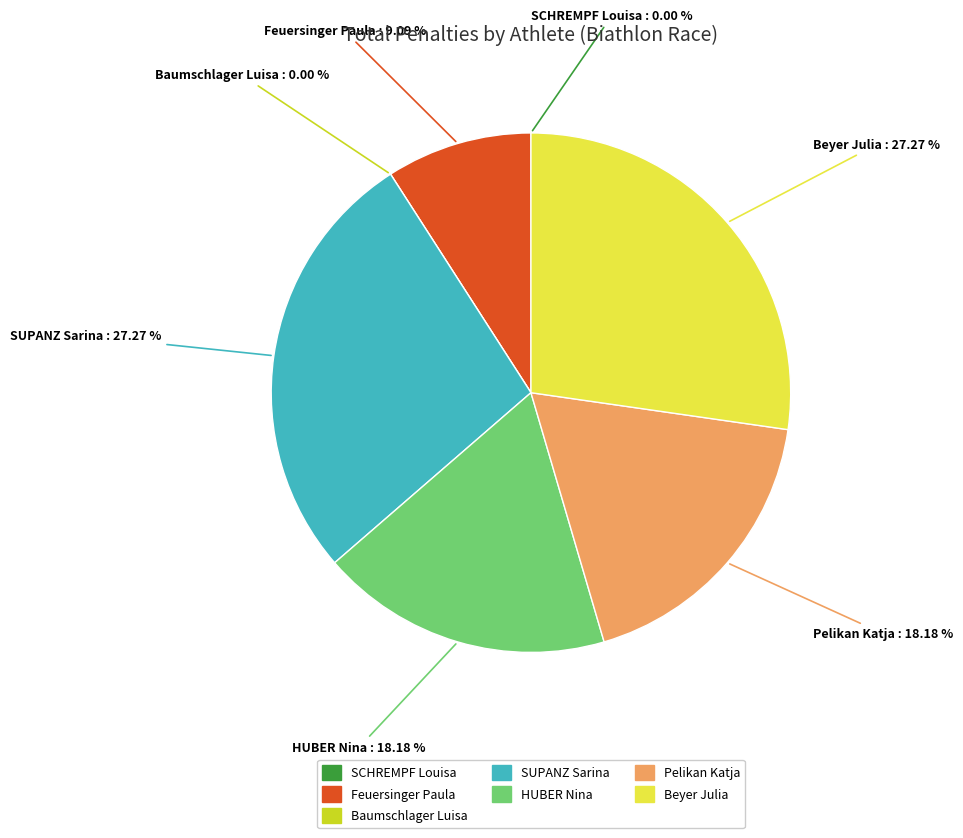

How many segments does this pie chart have?

7